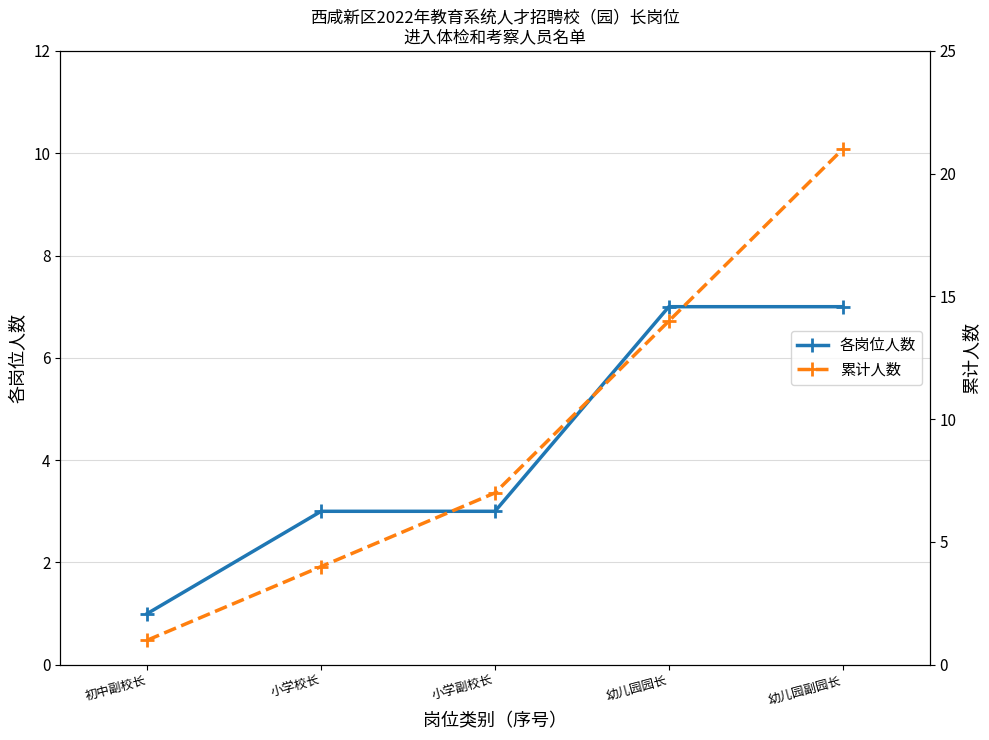

How many 累计人数 values are between 4 and 14?

3